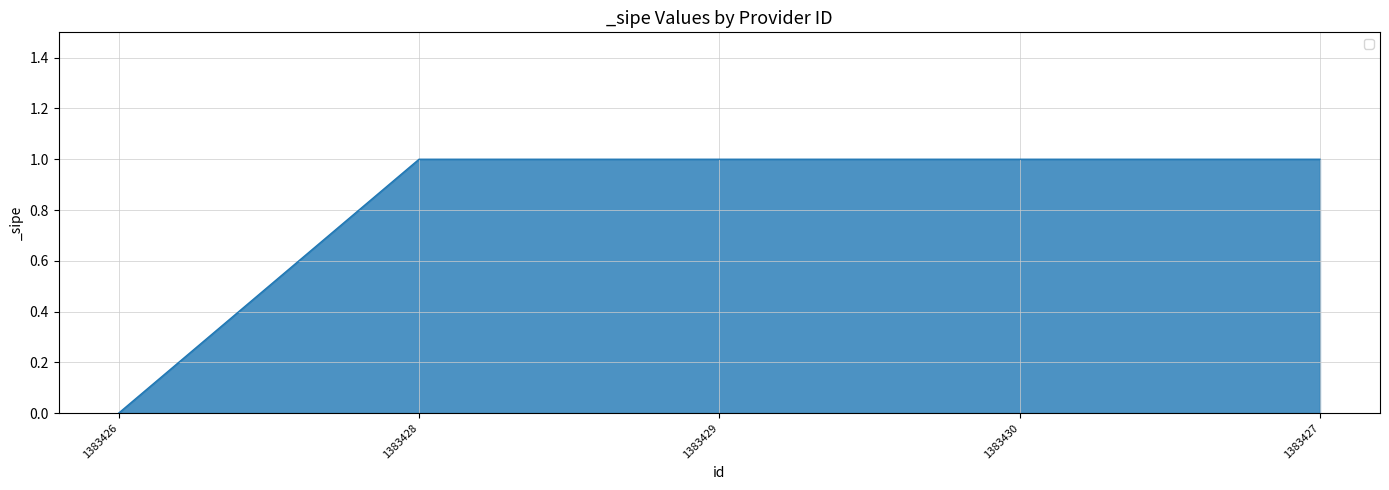

Reading left to right, what are all the values shown in this chart?

1383426=0	1383428=1	1383429=1	1383430=1	1383427=1